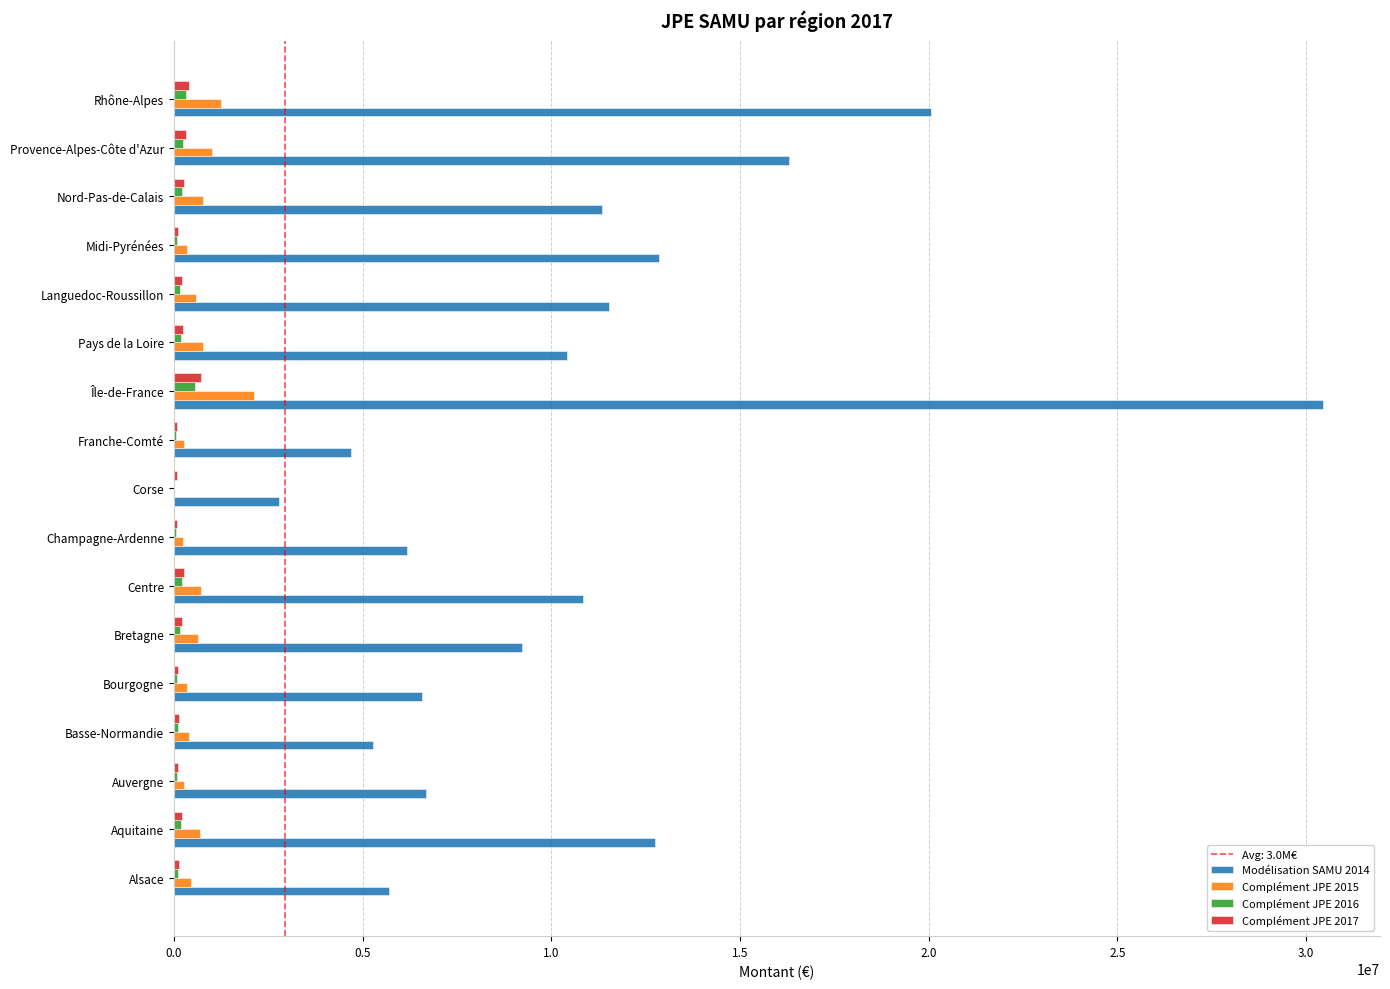

True or false: Complément JPE 2015 has a value of 766331.8 at Pays de la Loire.

True